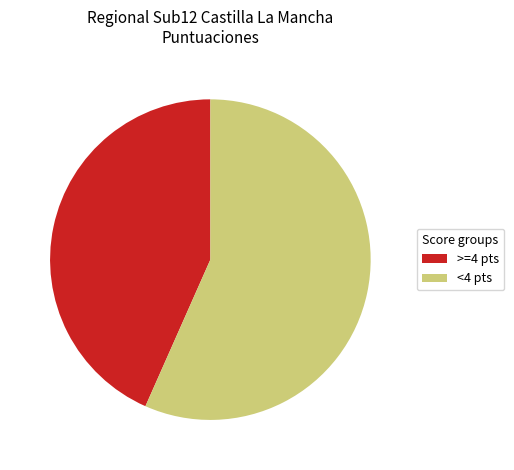

Is there a majority slice in this chart?

Yes